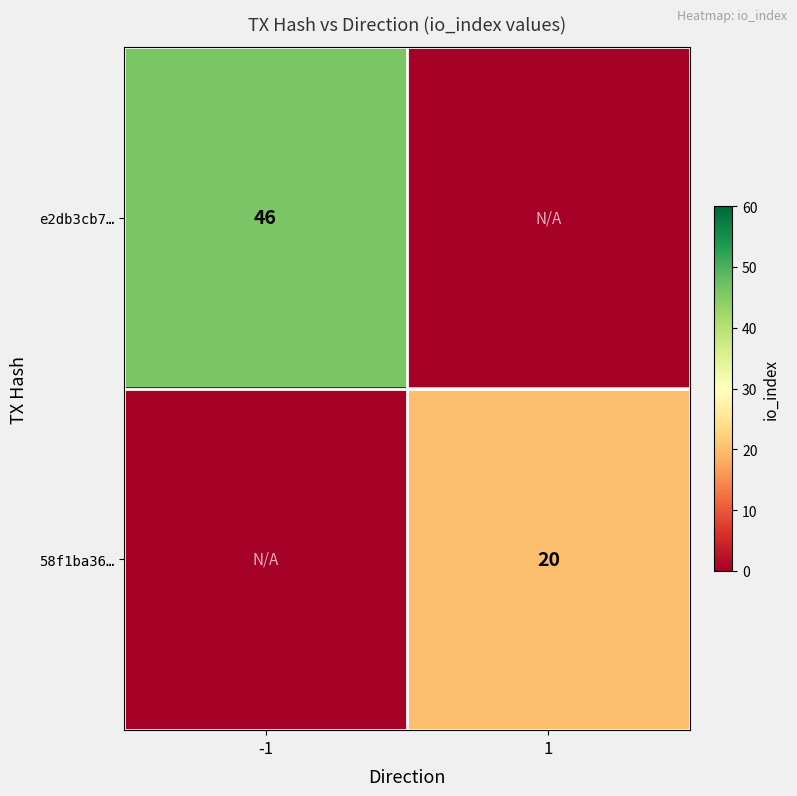

Is it true that 58f1ba36… equals 20 at 1?

True